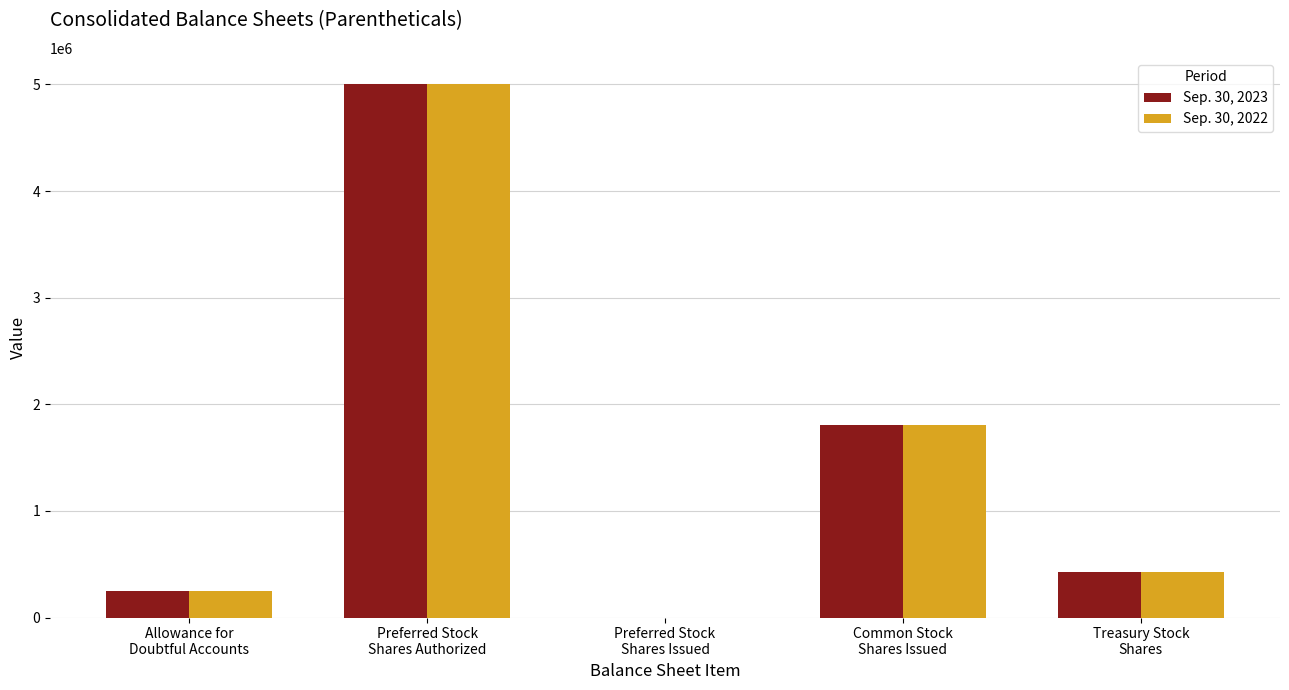

True or false: Sep. 30, 2023 has a value of 6624067 at Preferred Stock
Shares Authorized.

False